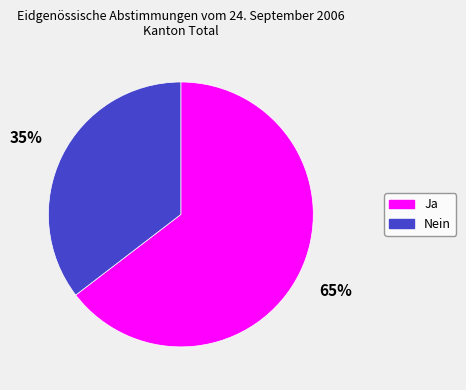

Rank the categories by value from lowest to highest.

Nein, Ja